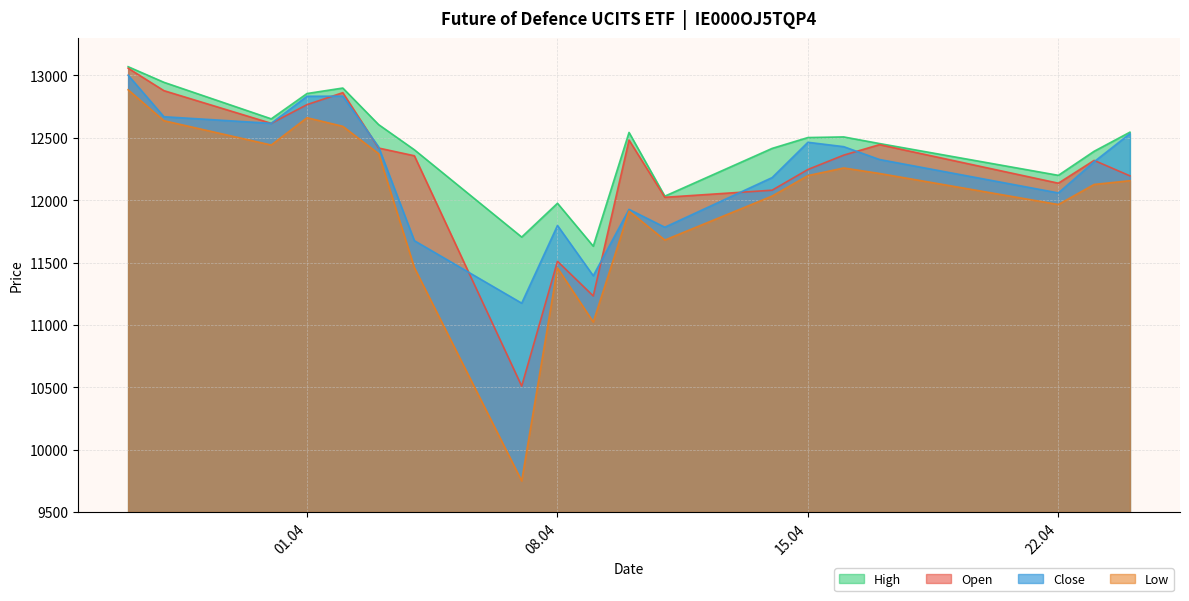

What value does the Low series have at 22.04?

11965